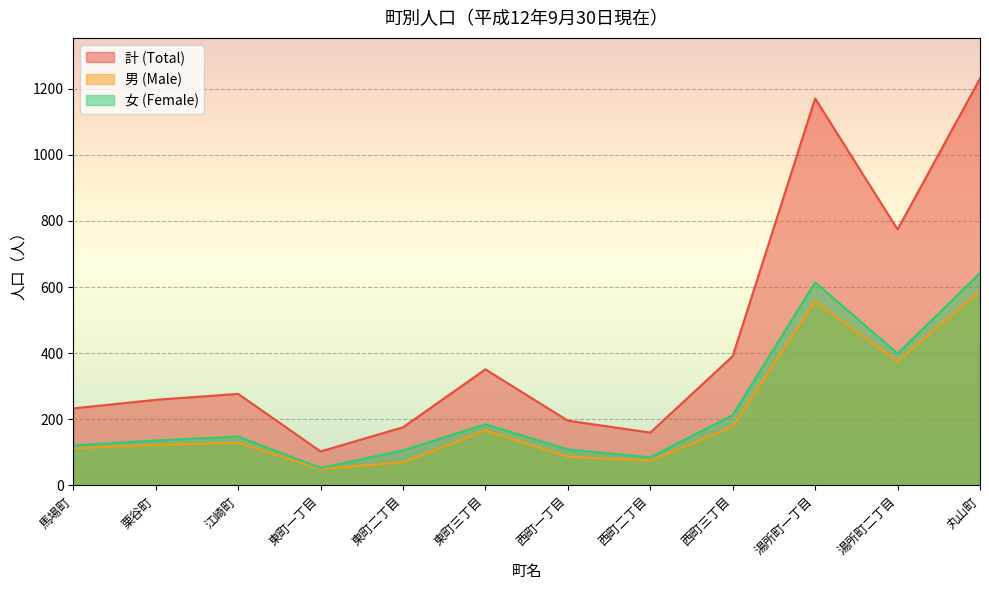

How many data points does each series have?

12